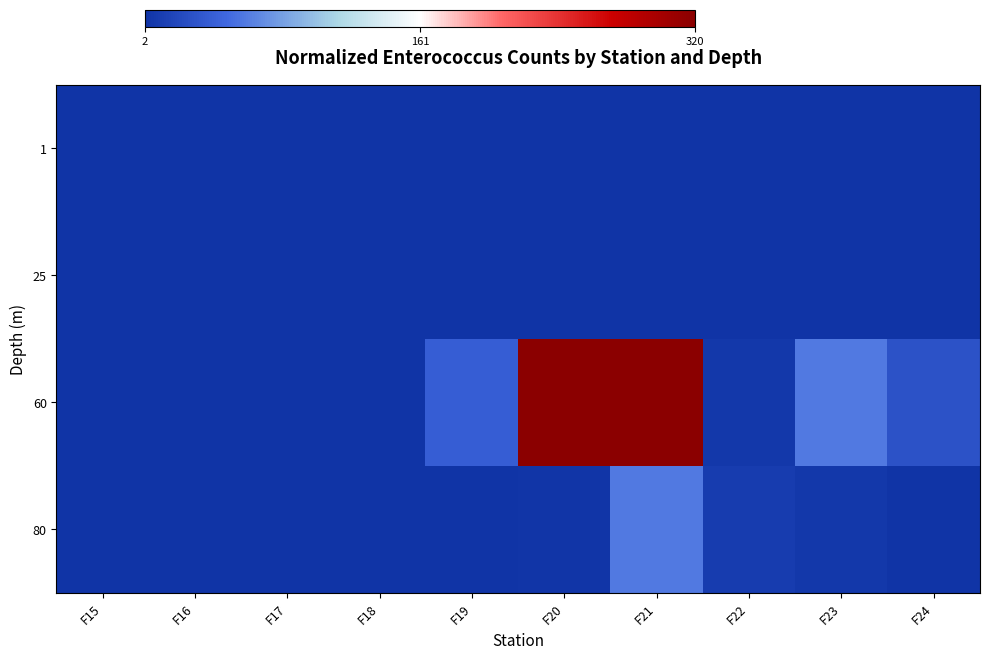

At which category does the chart reach its minimum across all series?

F15